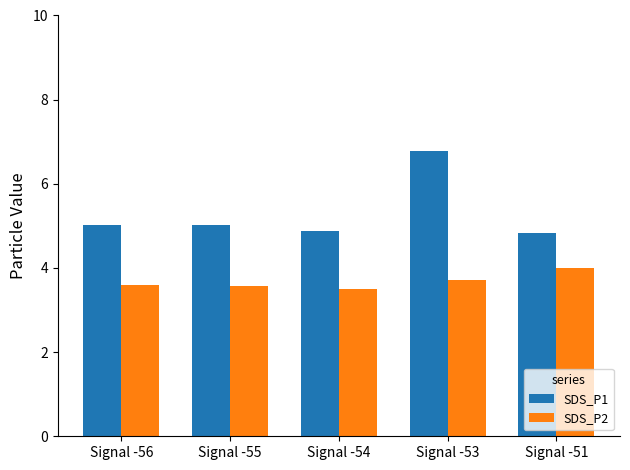

The SDS_P2 series shows 4.6 at Signal -54. True or false?

False